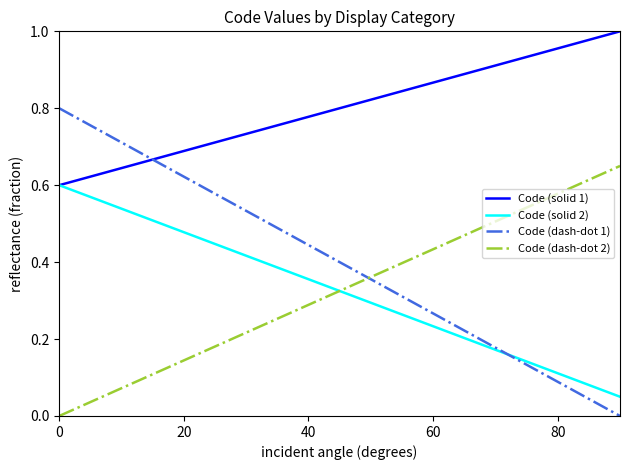

How many times do Code (solid 2) and Code (dash-dot 2) cross each other?

1